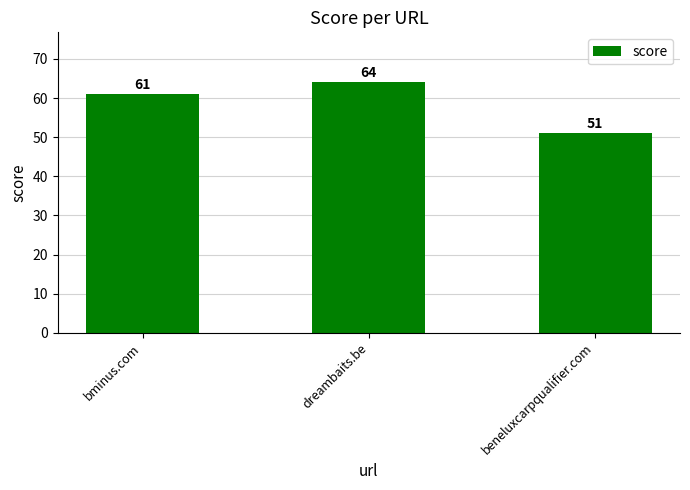

The value at bminus.com is 61. True or false?

True